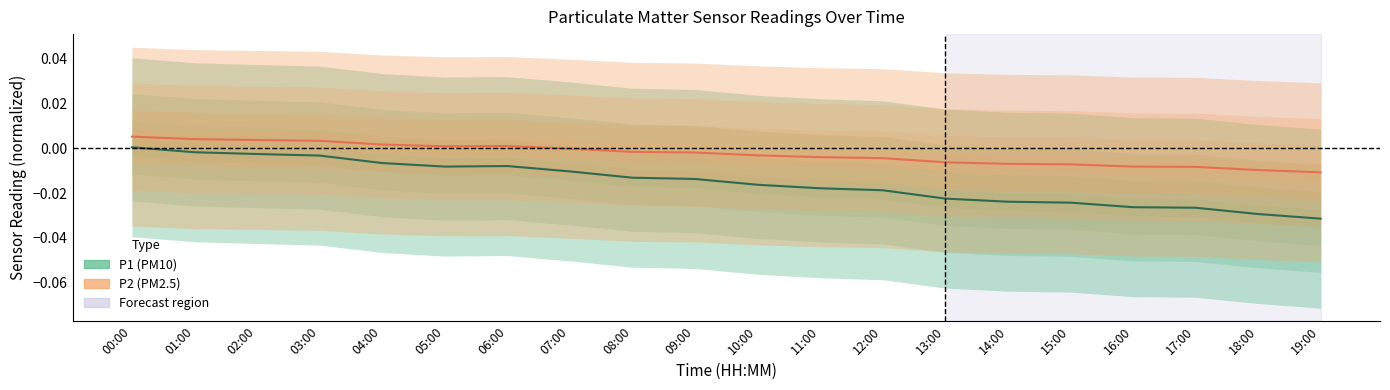

True or false: P2 and P1 intersect in this chart.

False